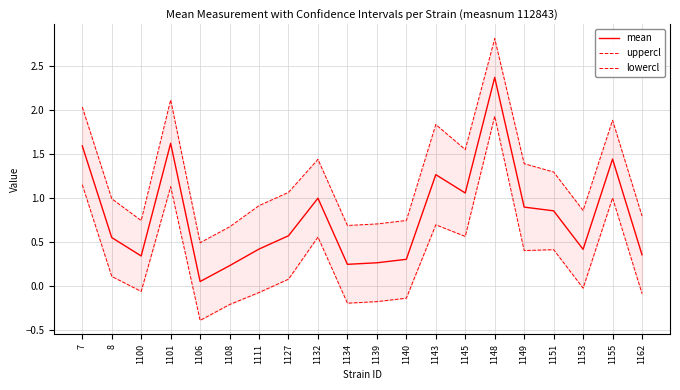

At which category is the sum across all series the highest?

1148